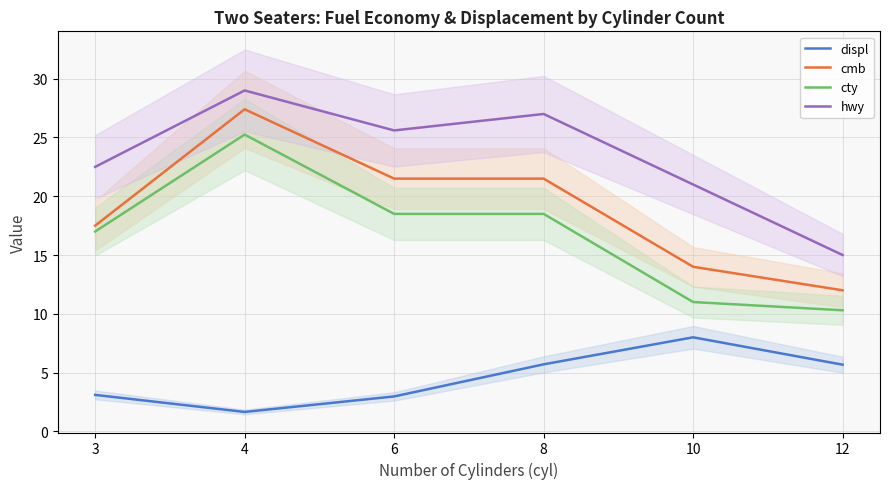

List the labels in order of cmb value, largest first.

4, 6, 8, 3, 10, 12